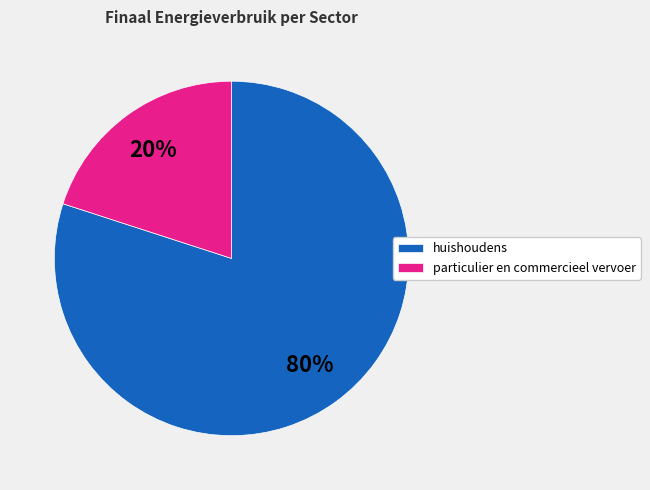

The particulier en commercieel vervoer slice represents 27% of the pie. True or false?

False